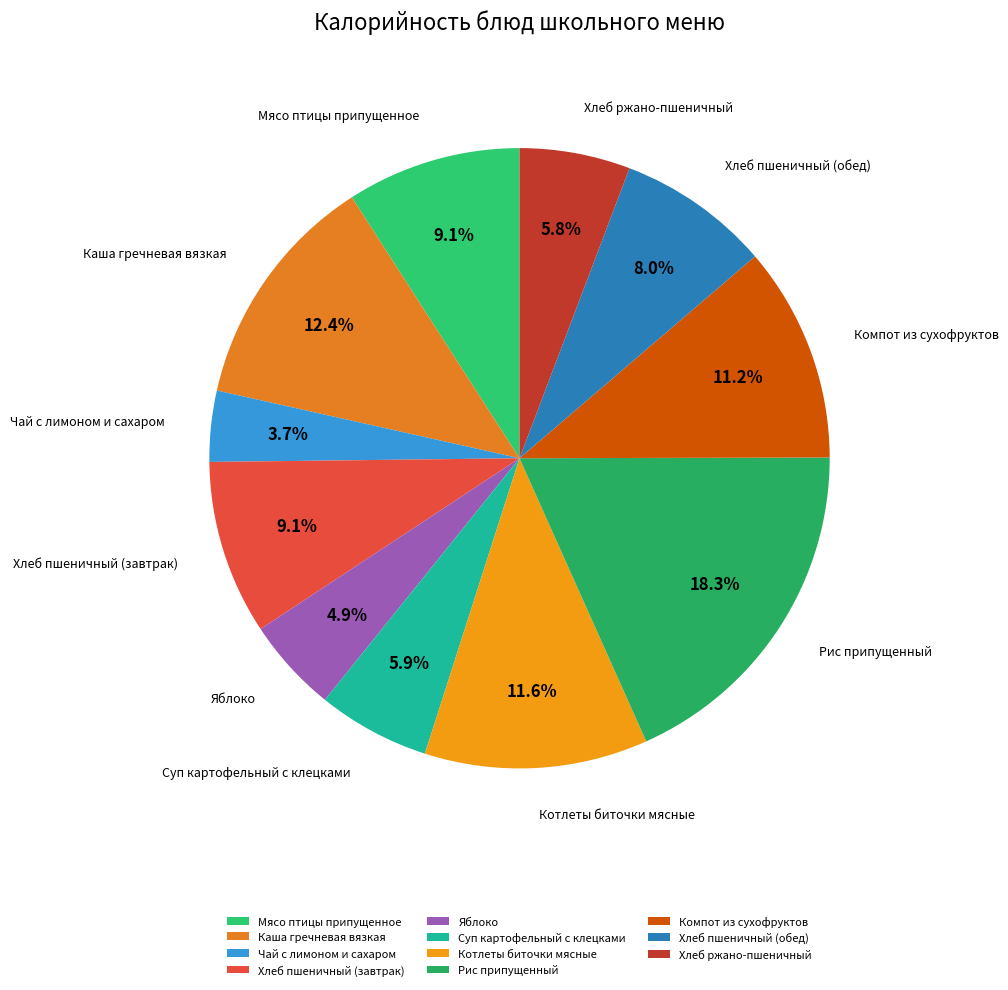

How many slices are in this pie chart?

11